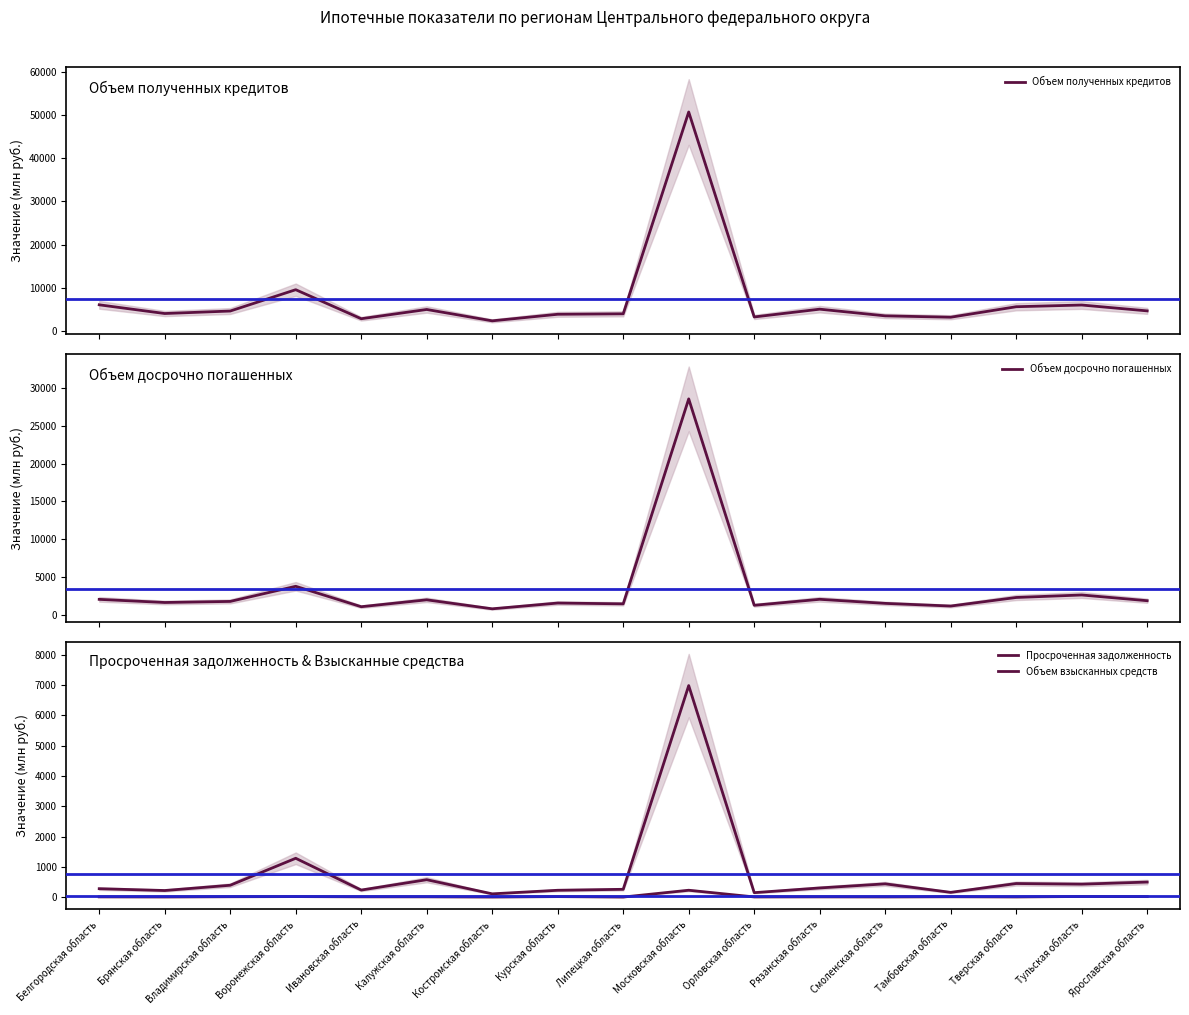

True or false: Просроченная задолженность and Объем досрочно погашенных cross at least once.

False